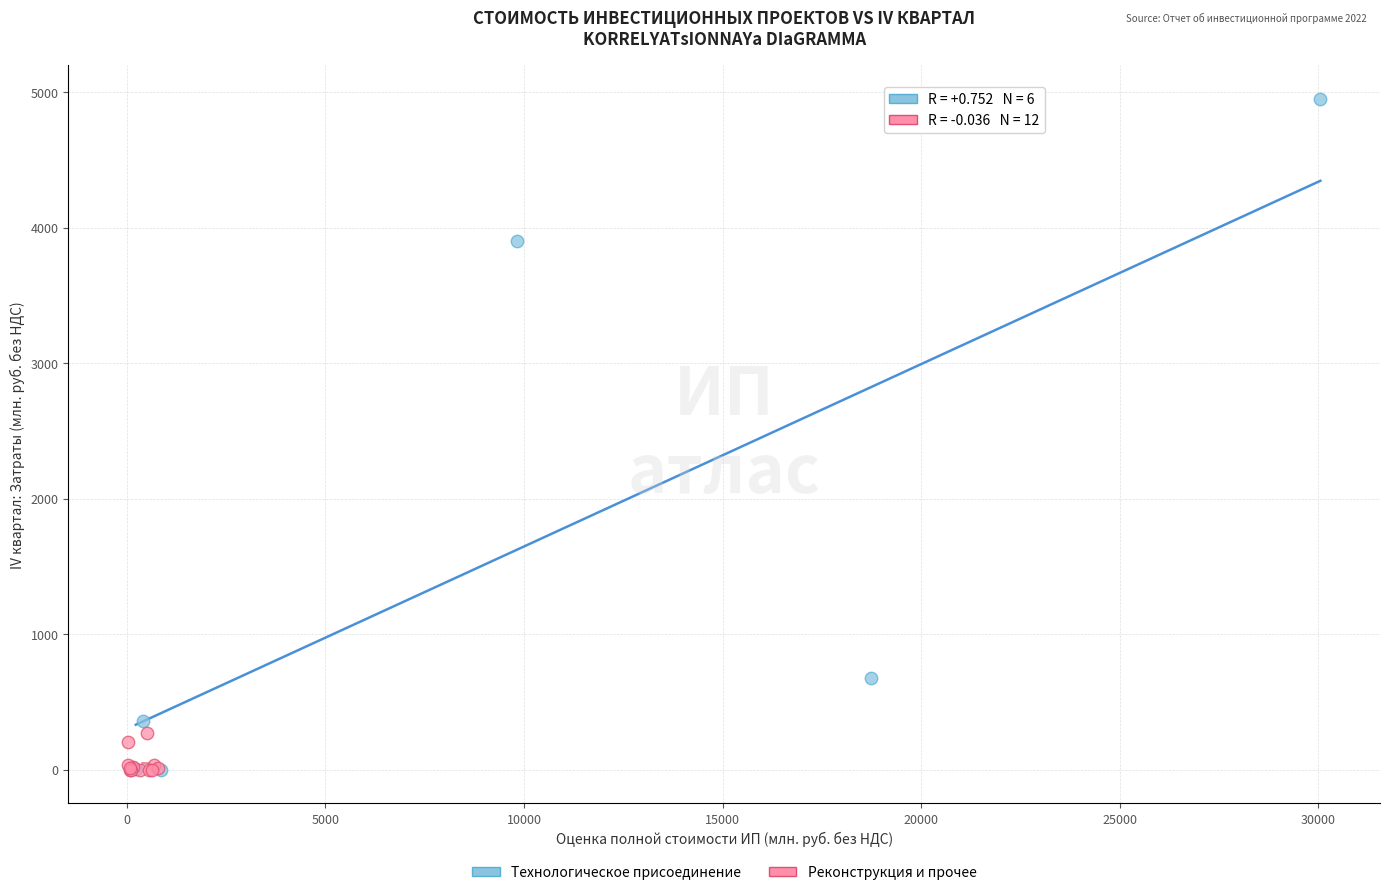

Which series reaches the maximum Y coordinate?

Технологическое присоединение